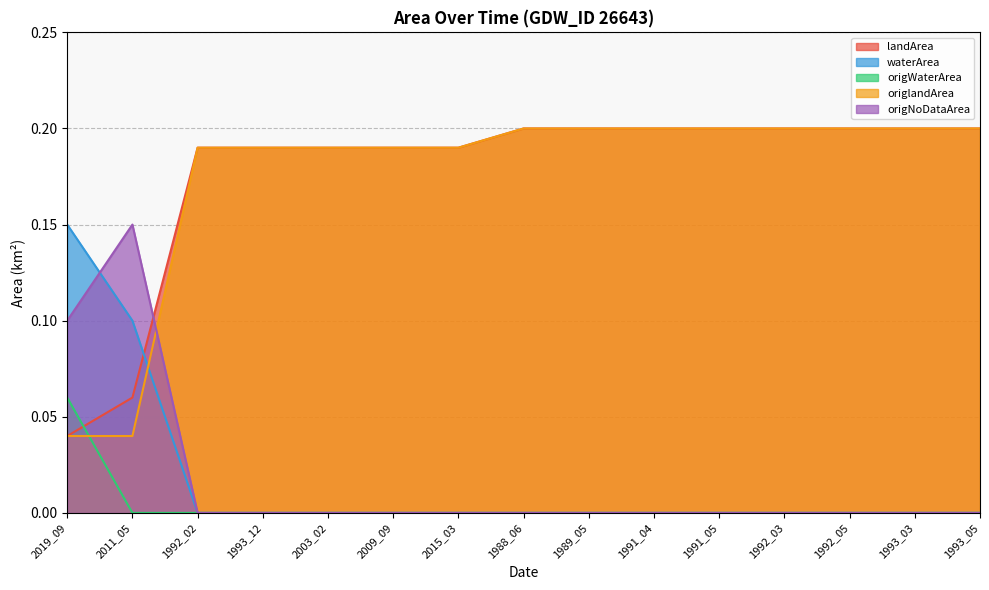

How many intersections are there between waterArea and origlandArea?

1